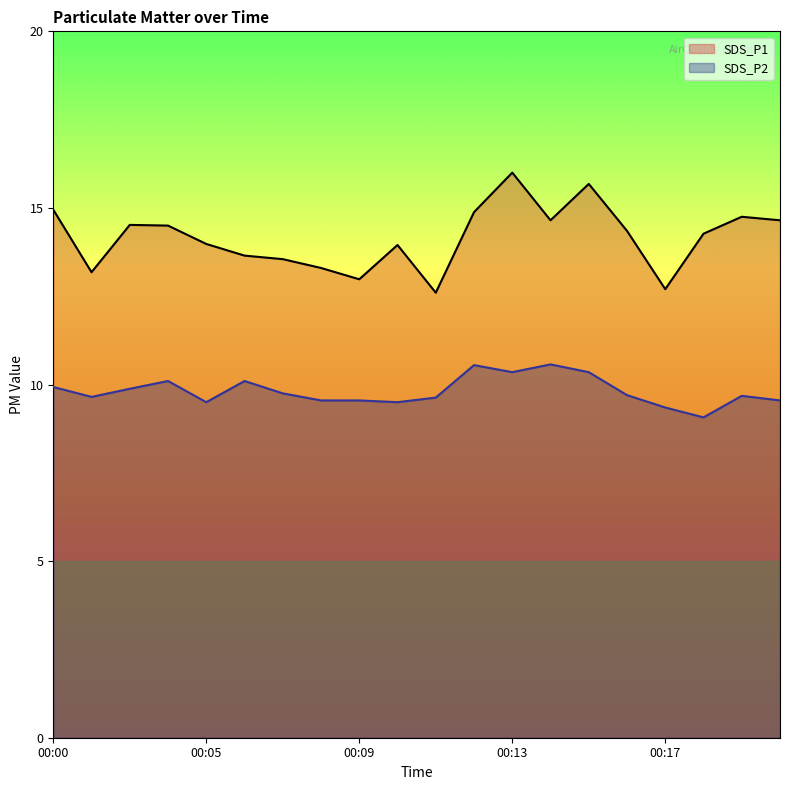

Reading left to right, transcribe all the data shown in this chart.

SDS_P1: 00:00=14.9	00:02=13.2	00:03=14.5	00:04=14.5	00:05=14.0	00:06=13.7	00:07=13.6	00:08=13.3	00:09=13.0	00:10=13.9	00:11=12.6	00:12=14.9	00:13=16.0	00:14=14.7	00:15=15.7	00:16=14.3	00:17=12.7	00:18=14.3	00:19=14.8	00:20=14.7
SDS_P2: 00:00=9.9	00:02=9.7	00:03=9.9	00:04=10.1	00:05=9.5	00:06=10.1	00:07=9.8	00:08=9.6	00:09=9.6	00:10=9.5	00:11=9.6	00:12=10.6	00:13=10.3	00:14=10.6	00:15=10.3	00:16=9.7	00:17=9.3	00:18=9.1	00:19=9.7	00:20=9.6